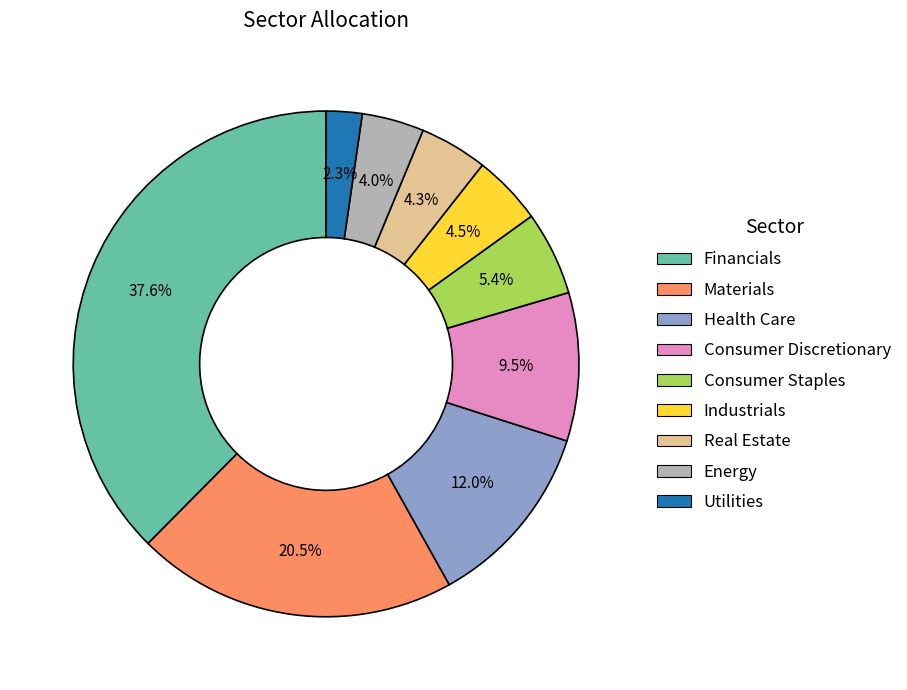

Which has a higher value, Real Estate or Materials?

Materials